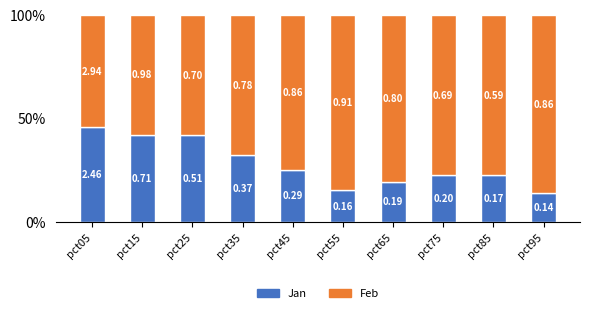

What is the difference between the second highest and second lowest values in the Feb series?

0.3